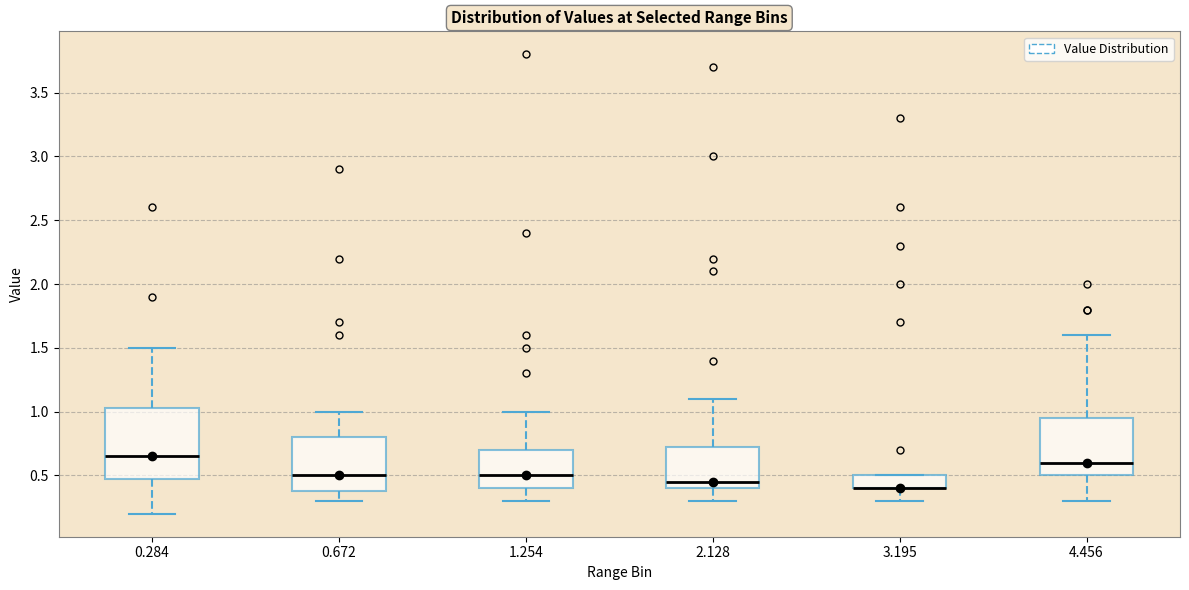

Which box is the tallest, from its lower edge to its upper edge?

0.284